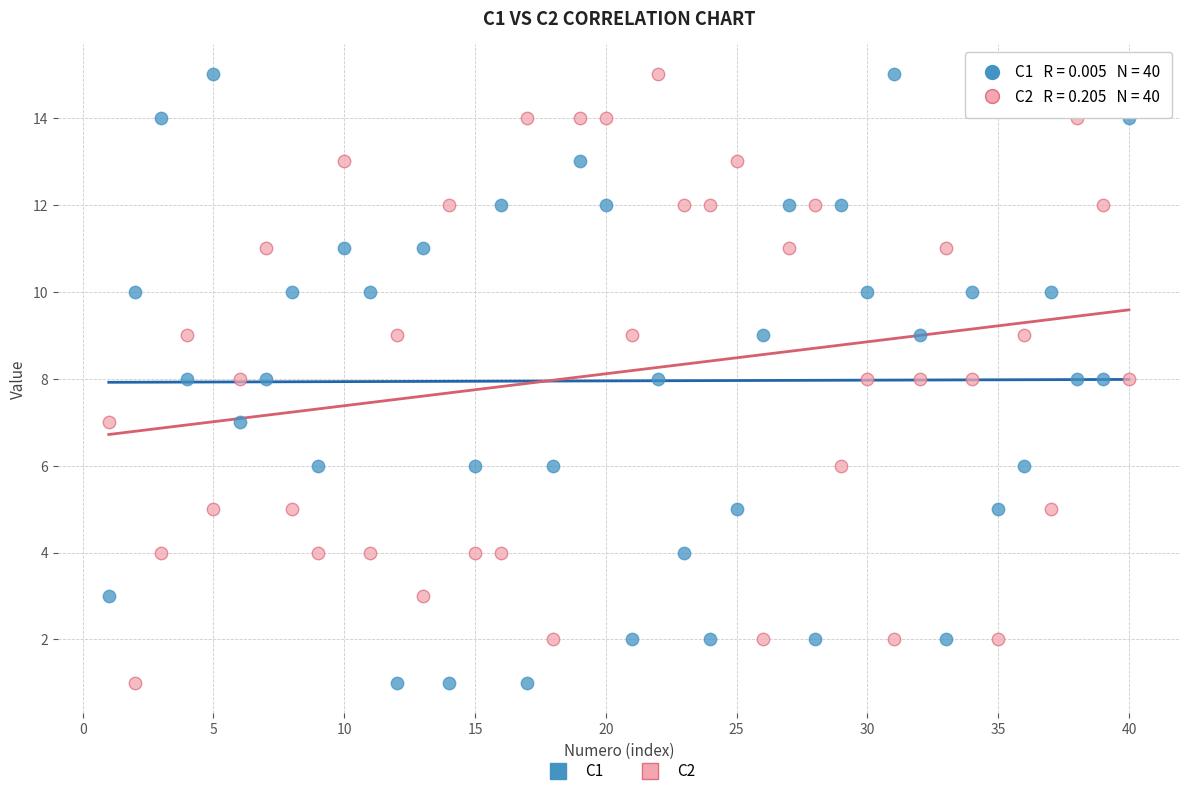

Across all data points, what is the range of X values (max minus min)?

39